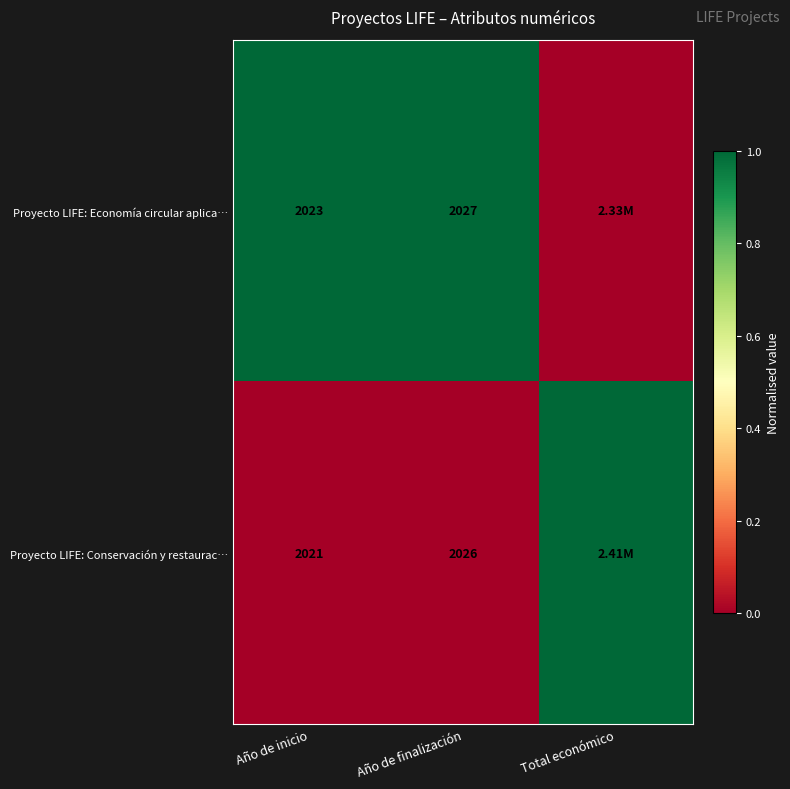

Is the value of Proyecto LIFE: Economía circular aplica… at Año de finalización greater than the value of Proyecto LIFE: Conservación y restaurac… at Año de finalización?

Yes